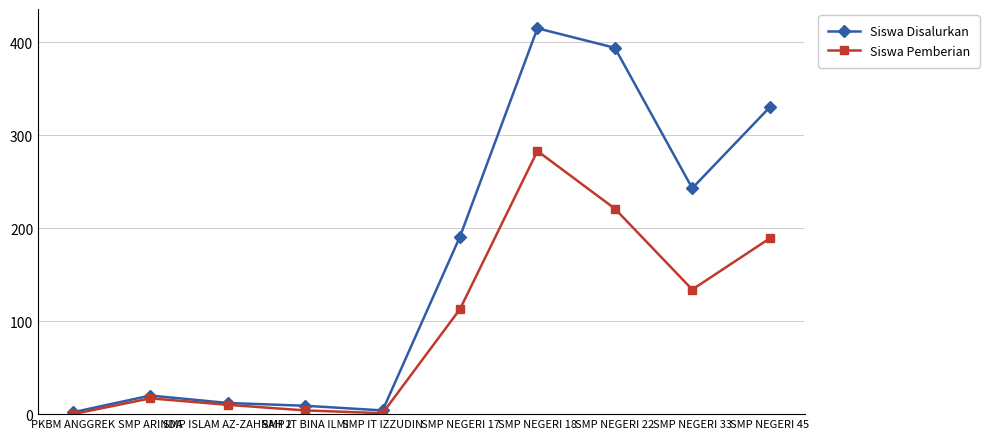

What value does the Siswa Pemberian series have at SMP NEGERI 45, to the nearest 10?

190